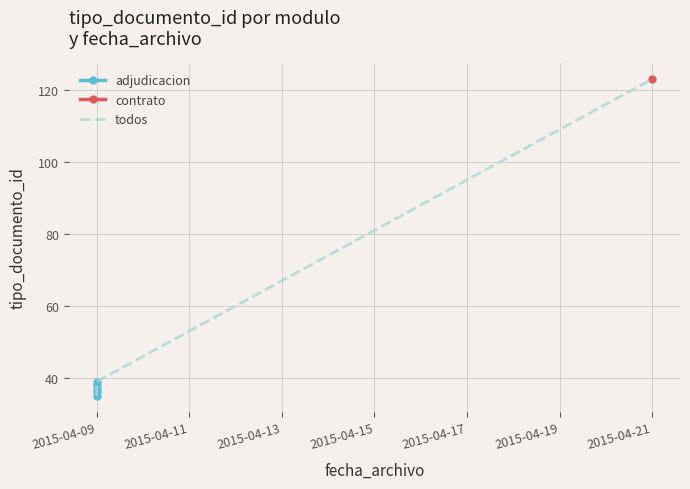

The chart shows a value of 15 at 2015-04-09. True or false?

False